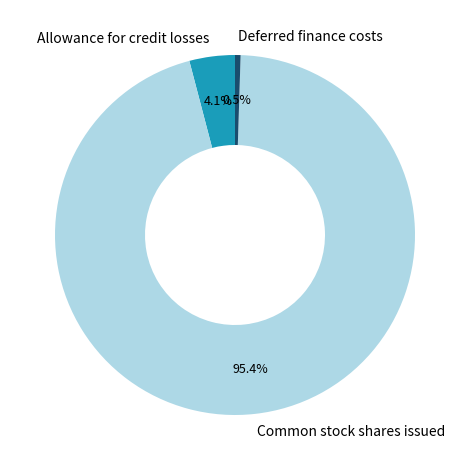

What is the majority slice?

Common stock shares issued